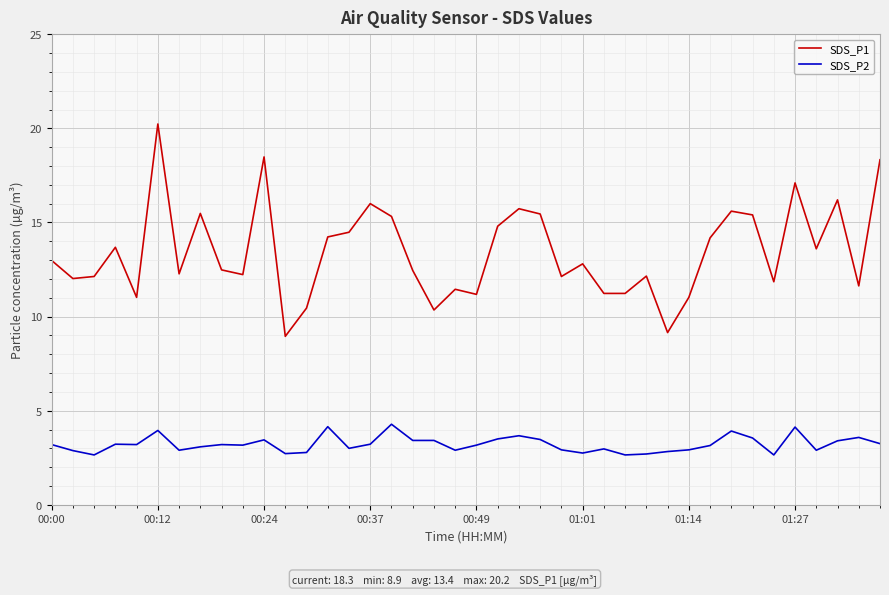

What is the greatest value displayed?

20.2